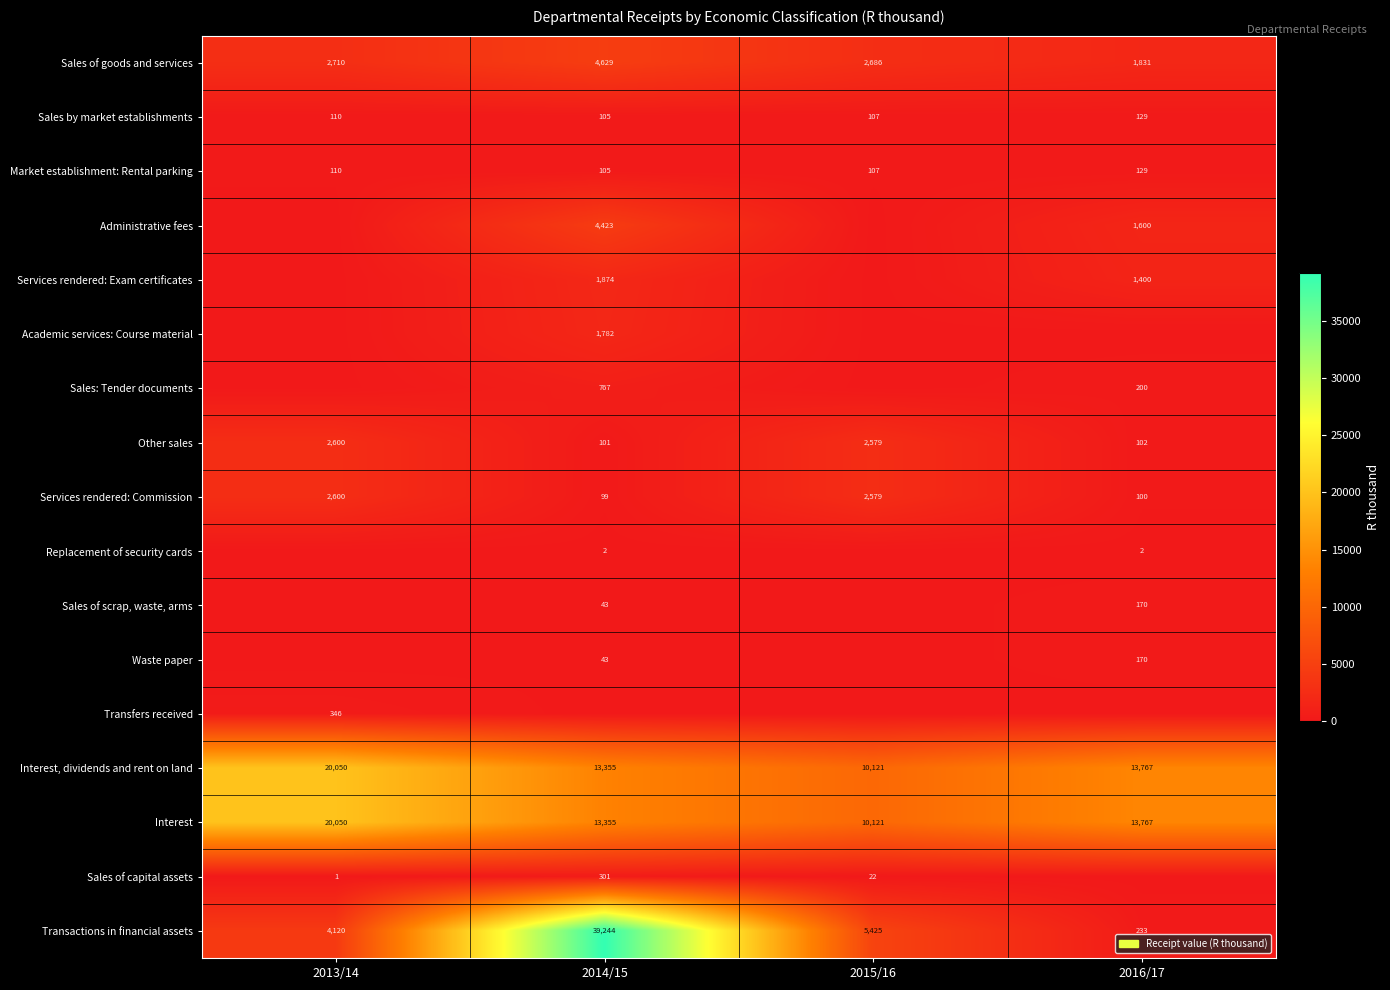

Is the value of Sales by market establishments at 2013/14 greater than the value of Sales of goods and services at 2015/16?

No